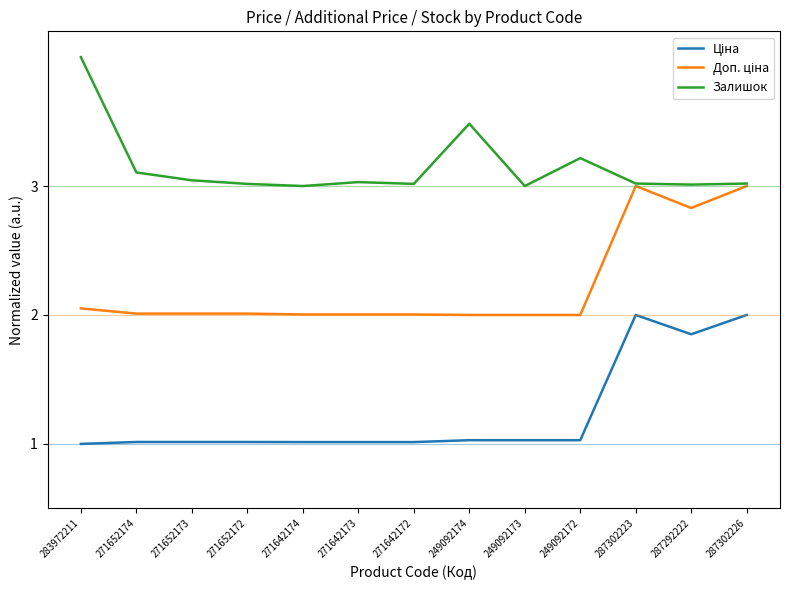

What position from the left is 249092174?

8